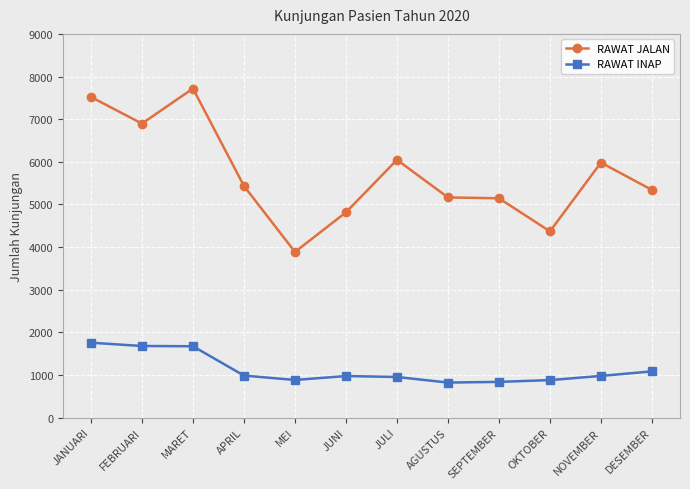

Where is the first local minimum for RAWAT JALAN?

FEBRUARI